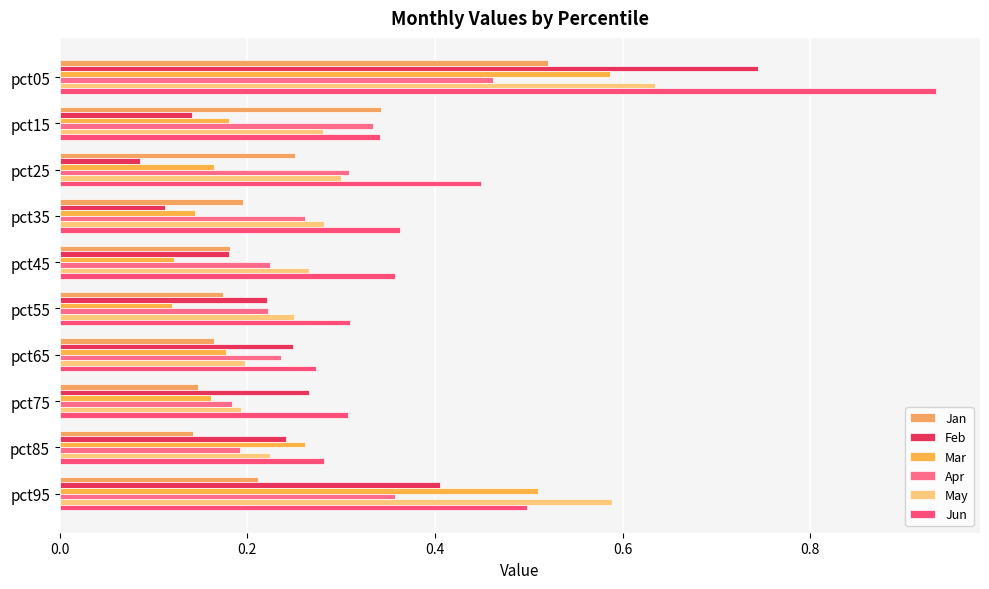

Where is Apr nearest to the value 0?

pct75